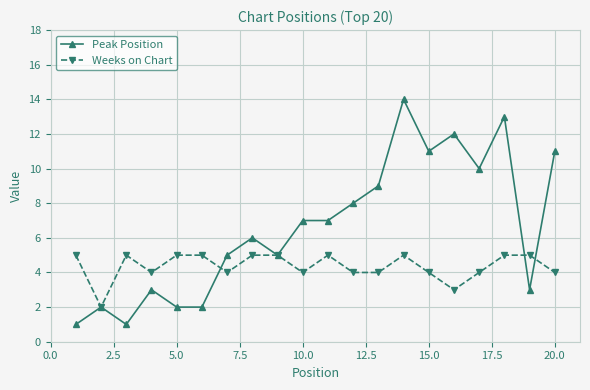

Which series has the largest total across all categories?

Peak Position